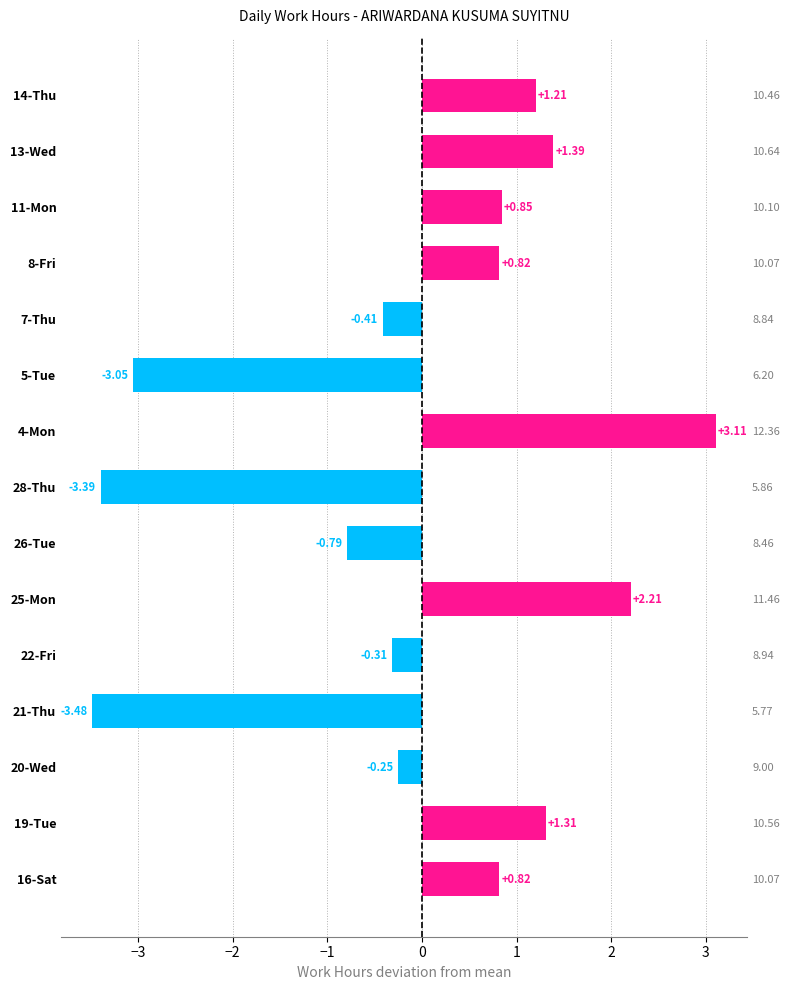

What is the difference between the second highest and minimum values?

5.7